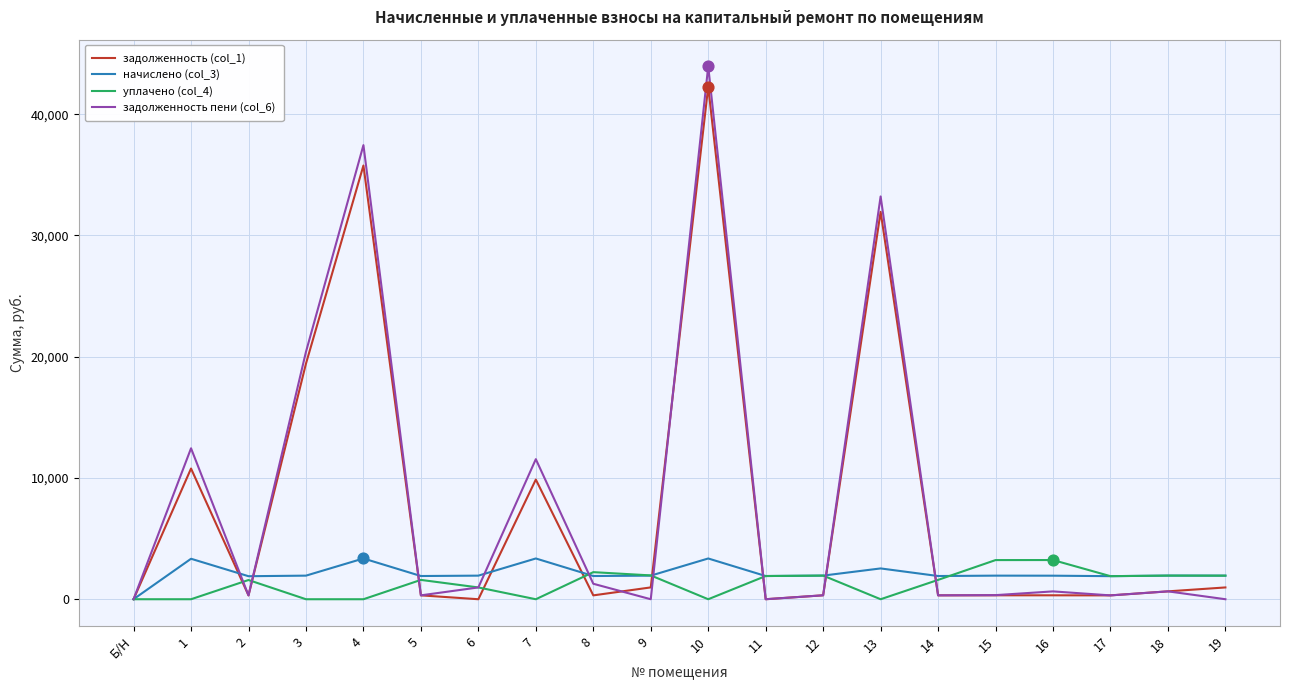

What are all the series names shown in the legend?

задолженность (col_1), начислено (col_3), уплачено (col_4), задолженность пени (col_6)